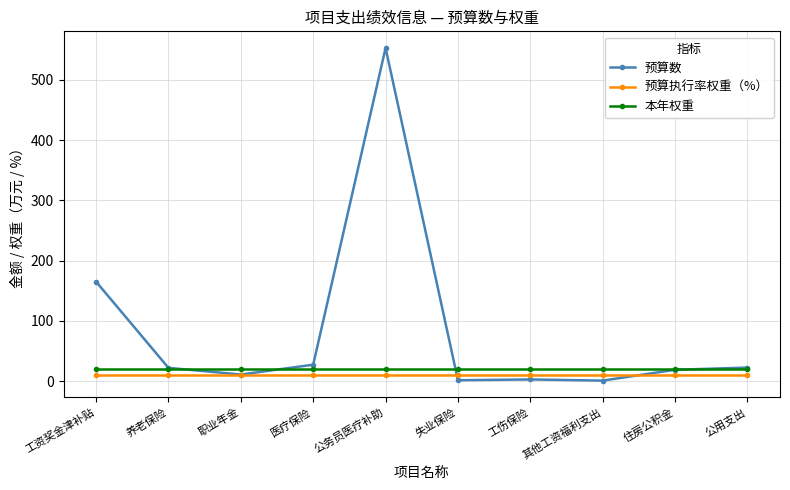

Where is the first local minimum for 预算数?

职业年金